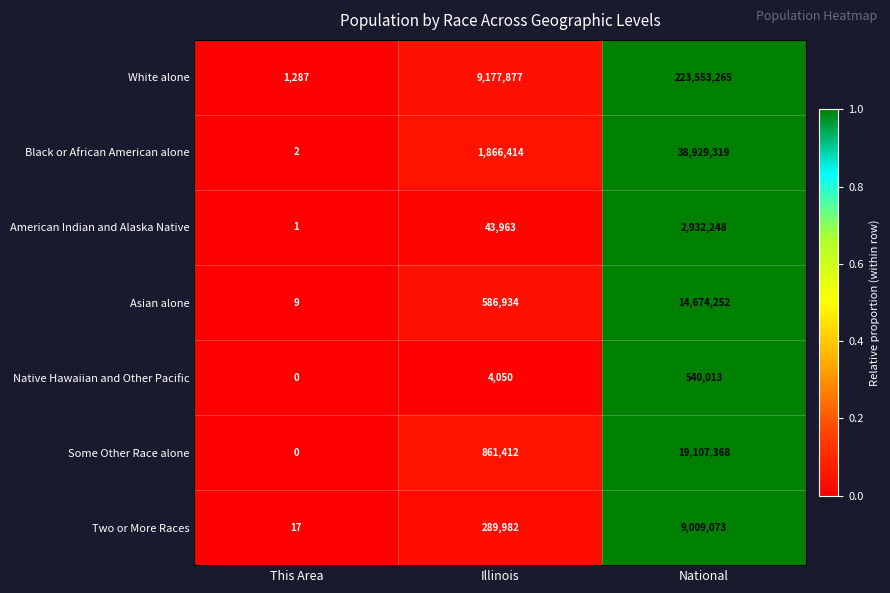

At Illinois, list the series in order from largest to smallest.

White alone, Black or African American alone, Some Other Race alone, Asian alone, Two or More Races, American Indian and Alaska Native, Native Hawaiian and Other Pacific